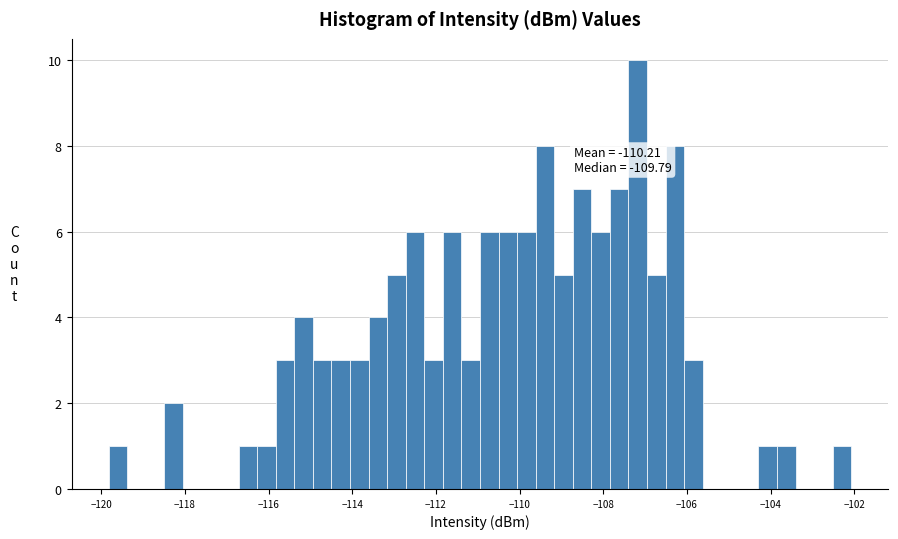

Around what value on the x-axis is the tallest bar? Give the approximate position of its centre, as read against the axis.

-107.2